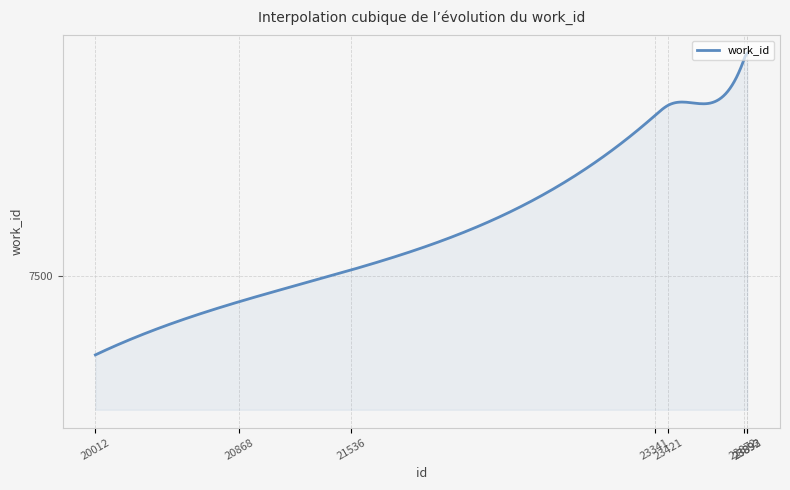

List the labels in order of value, smallest first.

20012, 20868, 21536, 23341, 23421, 23872, 23892, 23893